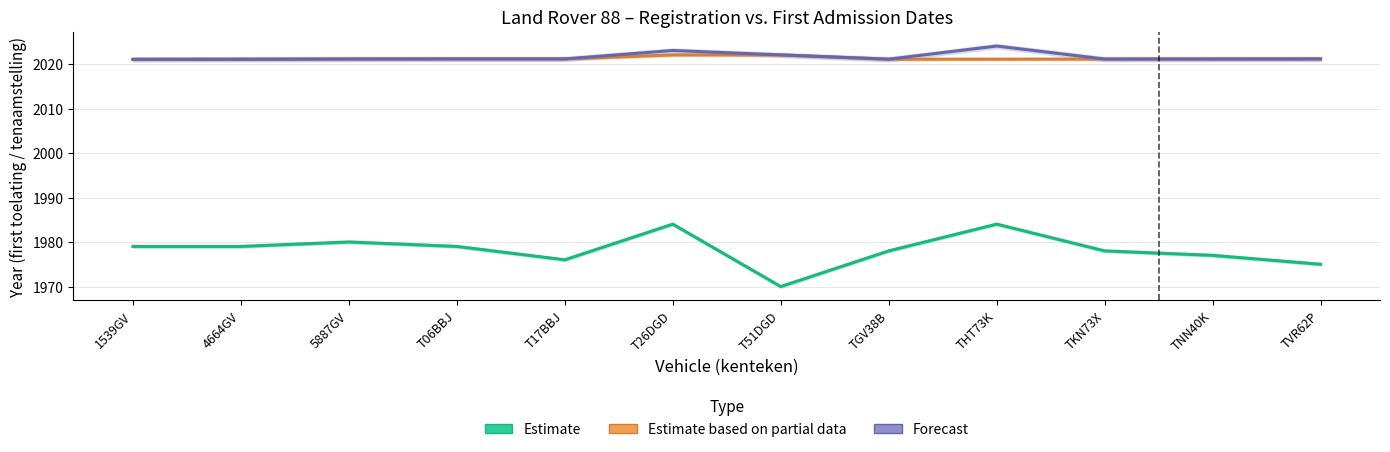

Rank the categories by Estimate based on partial data value from highest to lowest.

T26DGD, T51DGD, T06BBJ, T17BBJ, TVR62P, 5887GV, TNN40K, TKN73X, THT73K, TGV38B, 4664GV, 1539GV